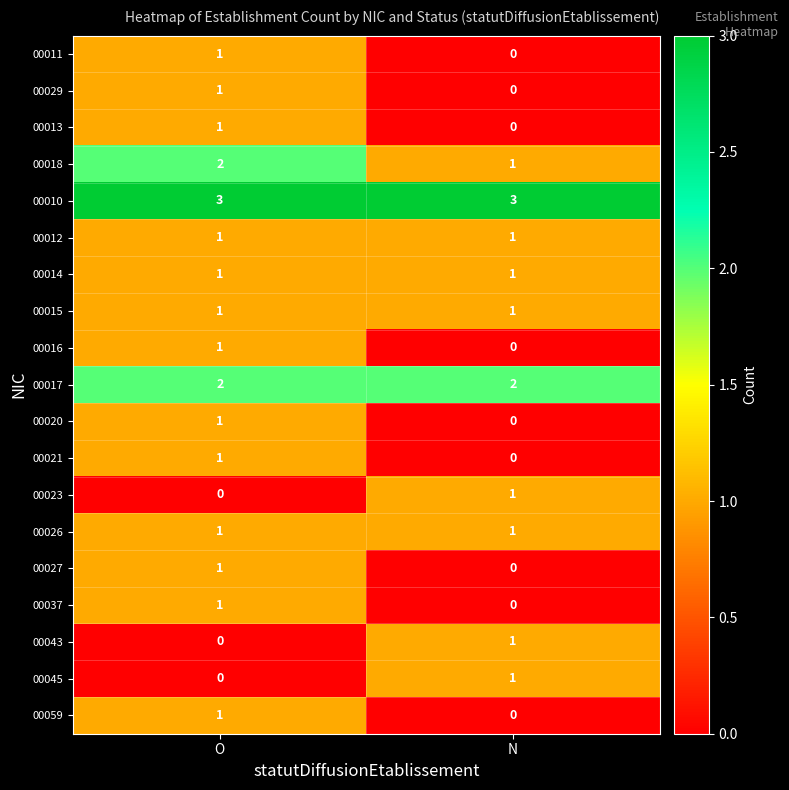

At which category is the sum across all series the highest?

O